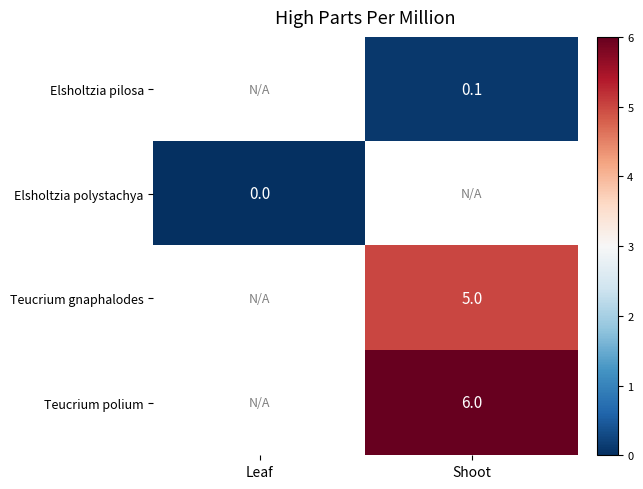

At which category does the chart reach its minimum across all series?

Leaf